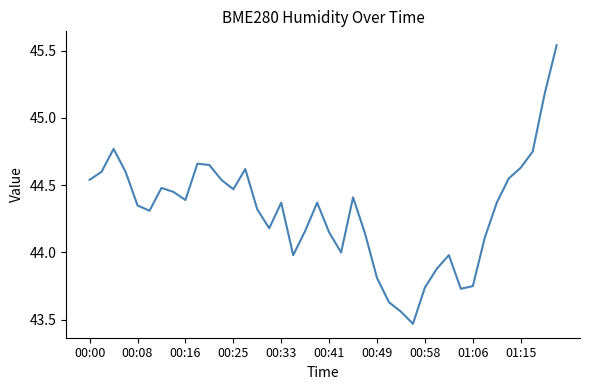

What is the difference between the maximum and minimum values?

2.1